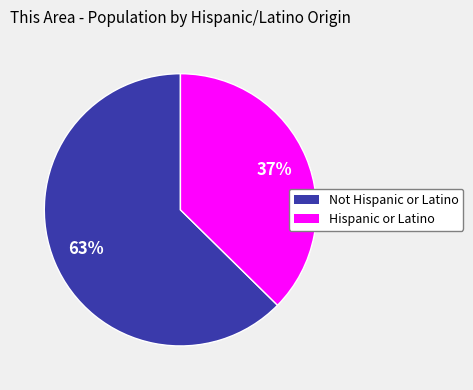

Is the sum of Hispanic or Latino and Not Hispanic or Latino greater than half?

Yes